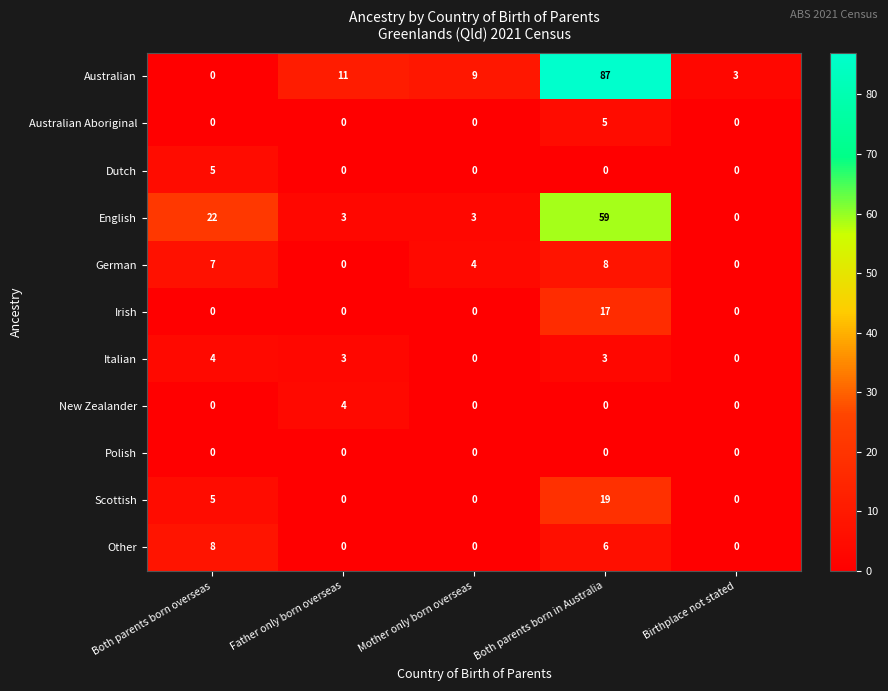

Count the number of data series in this chart.

11